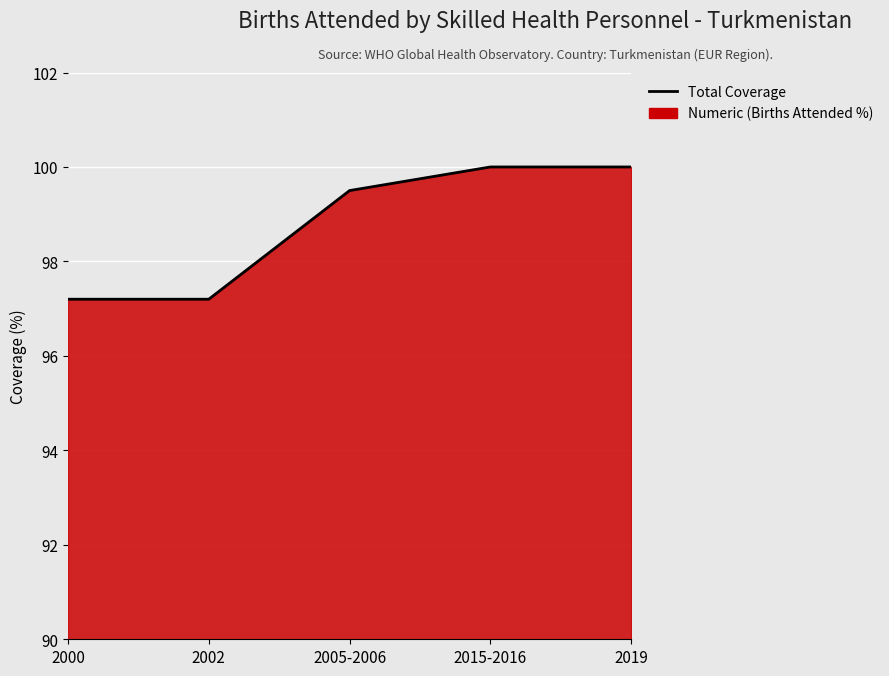

What position from the right is 2019?

1